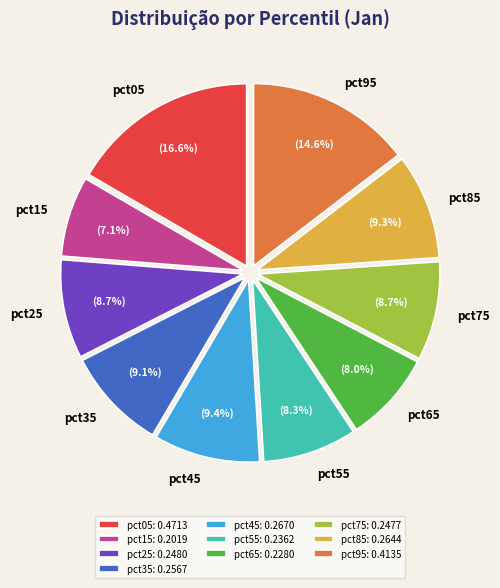

Is the sum of pct15 and pct85 greater than half?

No